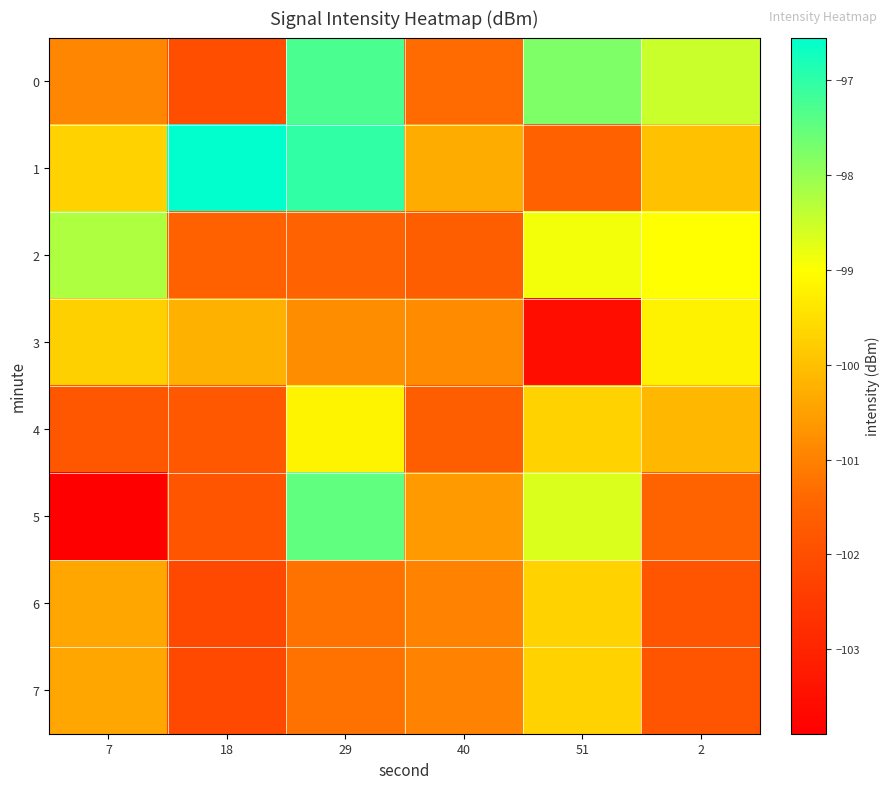

Reading left to right, what are all the values shown in this chart?

0: 7=-100.9	18=-102.0	29=-97.3	40=-101.3	51=-97.8	2=-98.5
1: 7=-99.7	18=-96.5	29=-97.0	40=-100.3	51=-101.6	2=-100.0
2: 7=-98.2	18=-101.6	29=-101.5	40=-101.6	51=-98.9	2=-99.0
3: 7=-99.8	18=-100.2	29=-100.8	40=-100.8	51=-103.5	2=-99.2
4: 7=-101.8	18=-101.7	29=-99.2	40=-101.6	51=-99.7	2=-100.2
5: 7=-103.9	18=-101.8	29=-97.5	40=-100.6	51=-98.7	2=-101.5
6: 7=-100.4	18=-102.1	29=-101.2	40=-101.0	51=-99.7	2=-101.8
7: 7=-100.4	18=-102.1	29=-101.2	40=-101.0	51=-99.7	2=-101.8